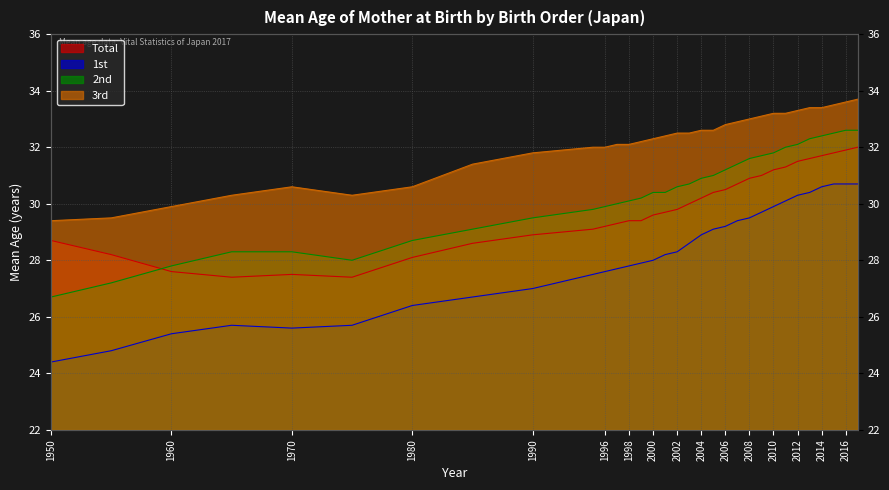

Which category has the highest value in the 1st series?

2015